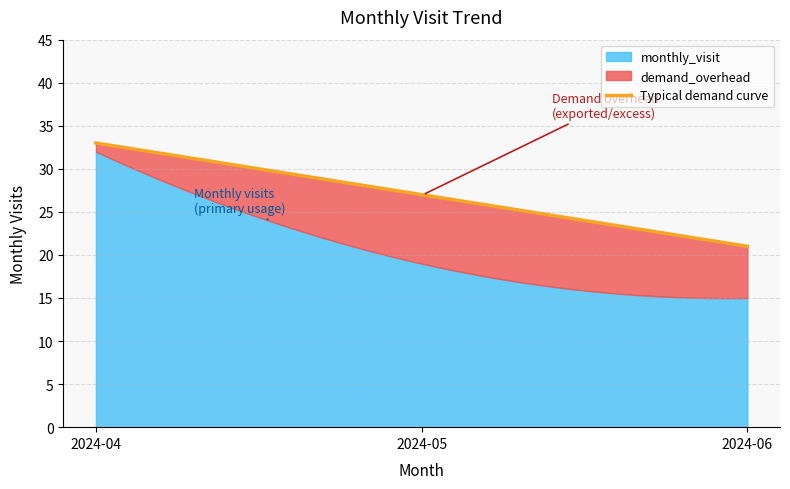

Reading left to right, extract all data points from this chart.

2024-04=32	2024-05=19	2024-06=15